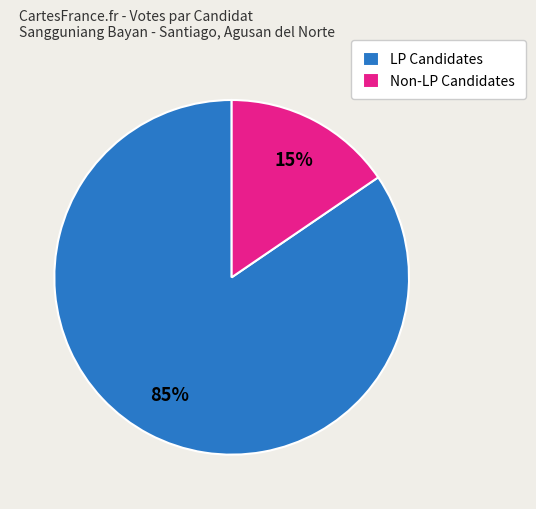

Is Non-LP Candidates the majority of the pie?

No